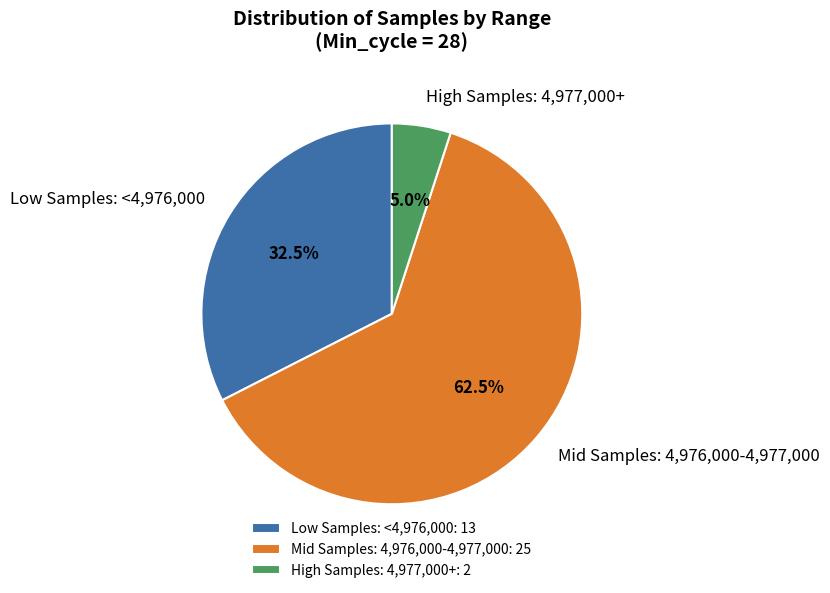

Does any single category account for the majority?

Yes